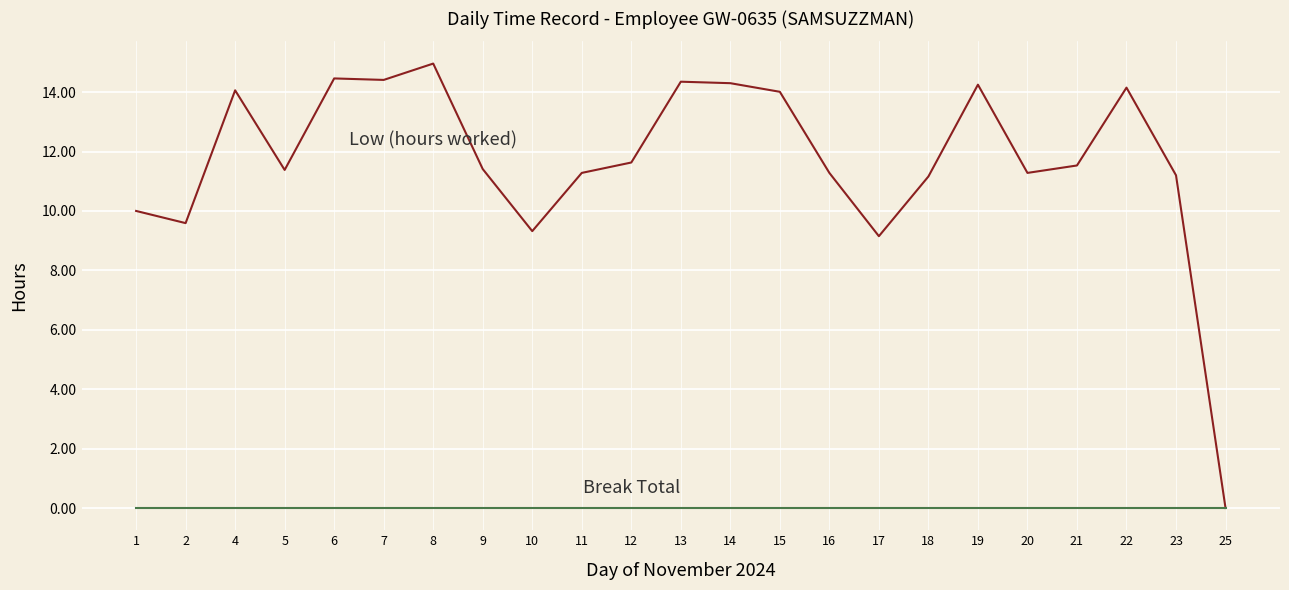

What is the difference between the highest and lowest values at 6?

14.5